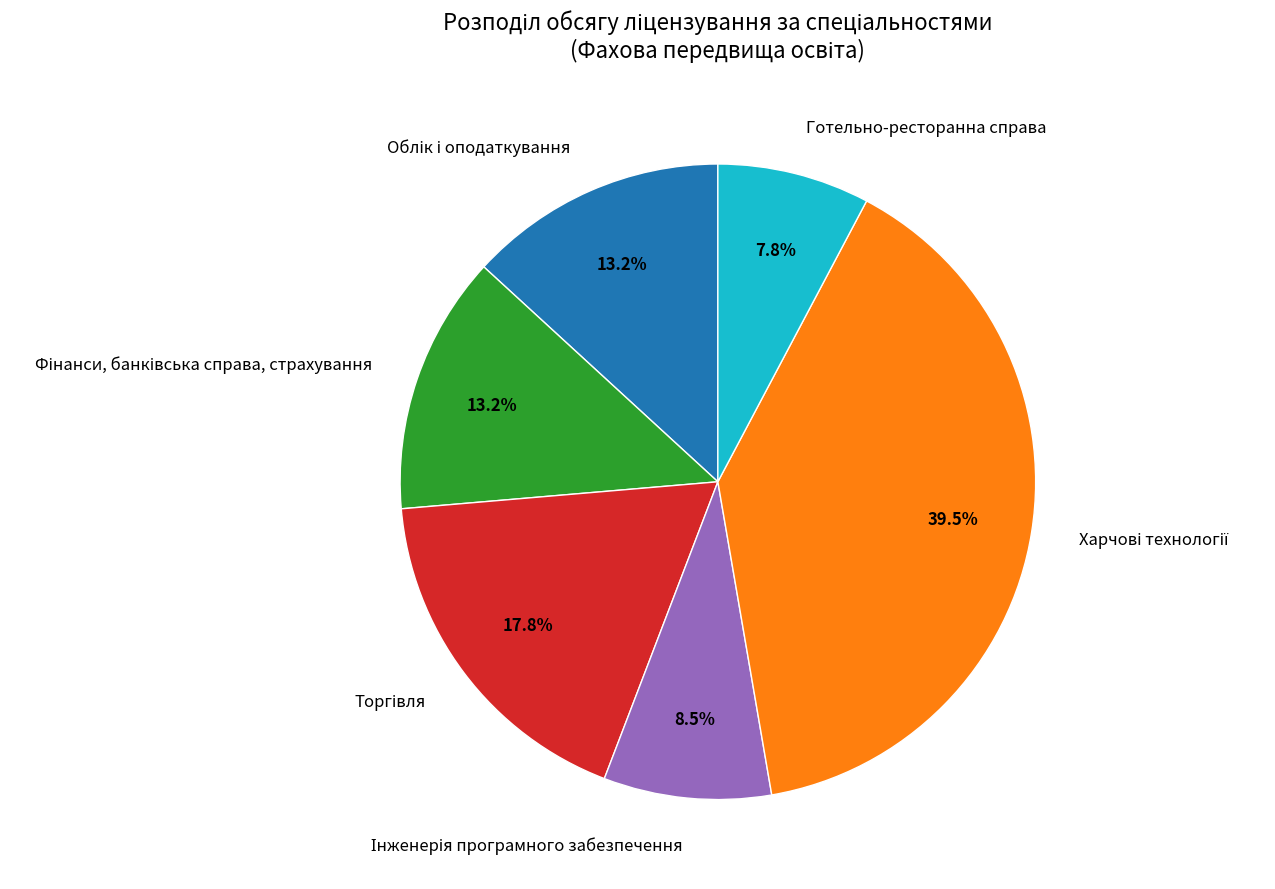

Which category has the smallest portion of the pie?

Готельно-ресторанна справа